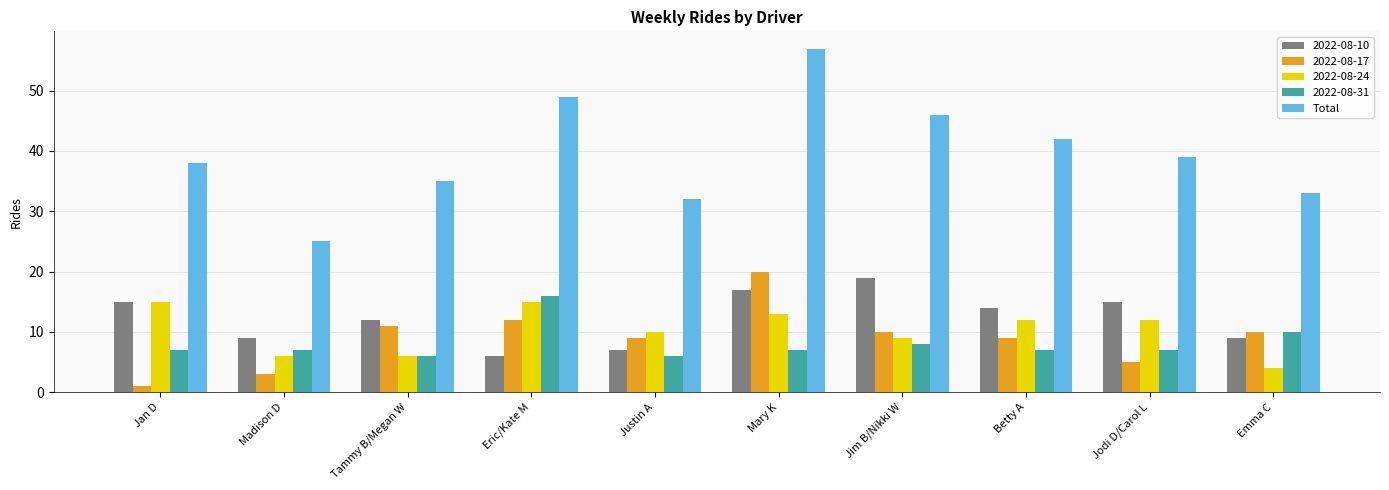

What is the greatest value displayed?

57